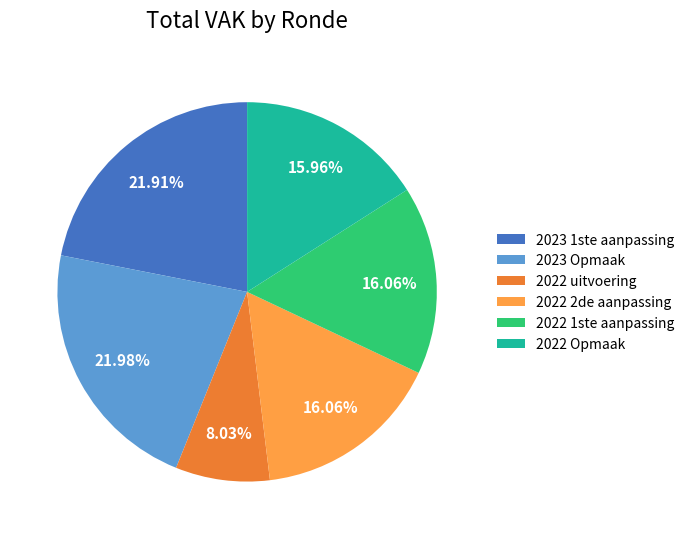

Combined, do 2022 uitvoering and 2023 1ste aanpassing account for over 50%?

No